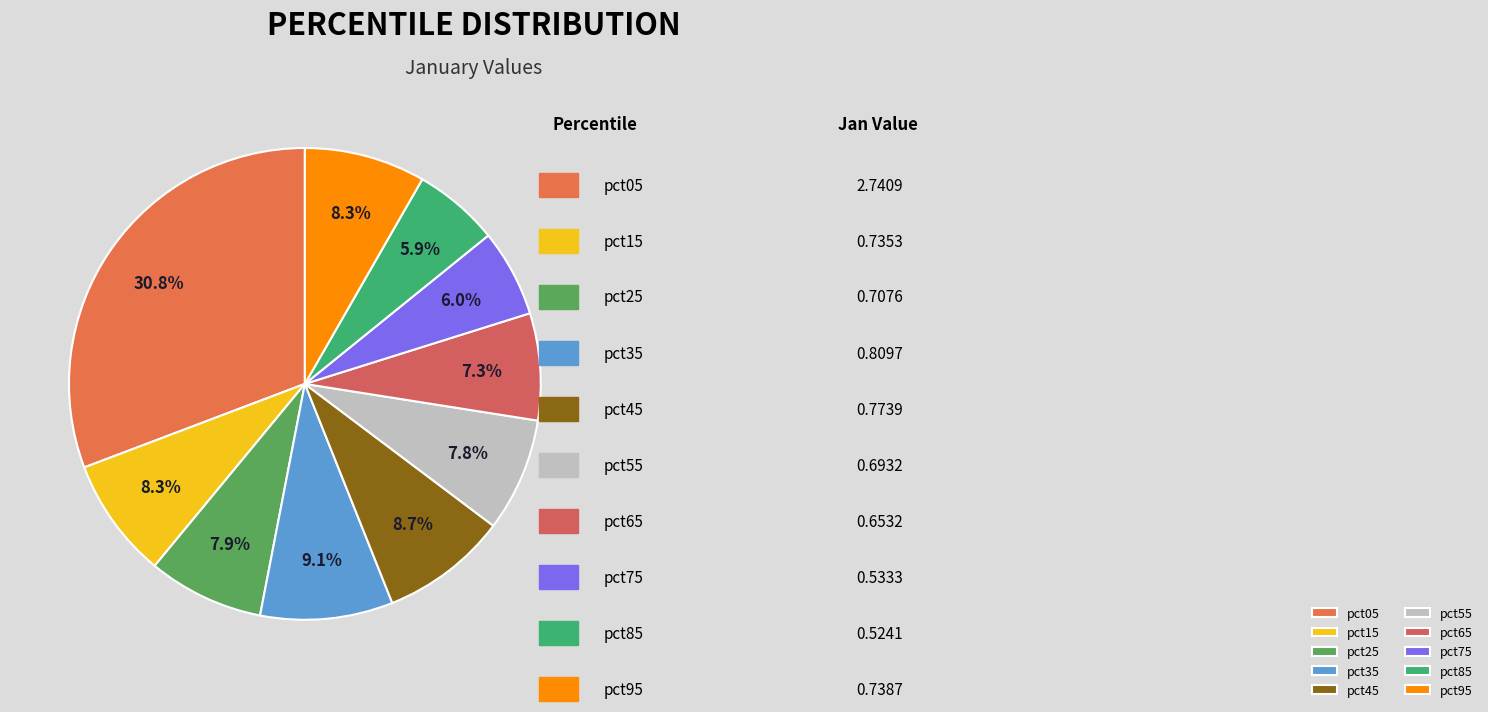

Is there a majority slice in this chart?

No